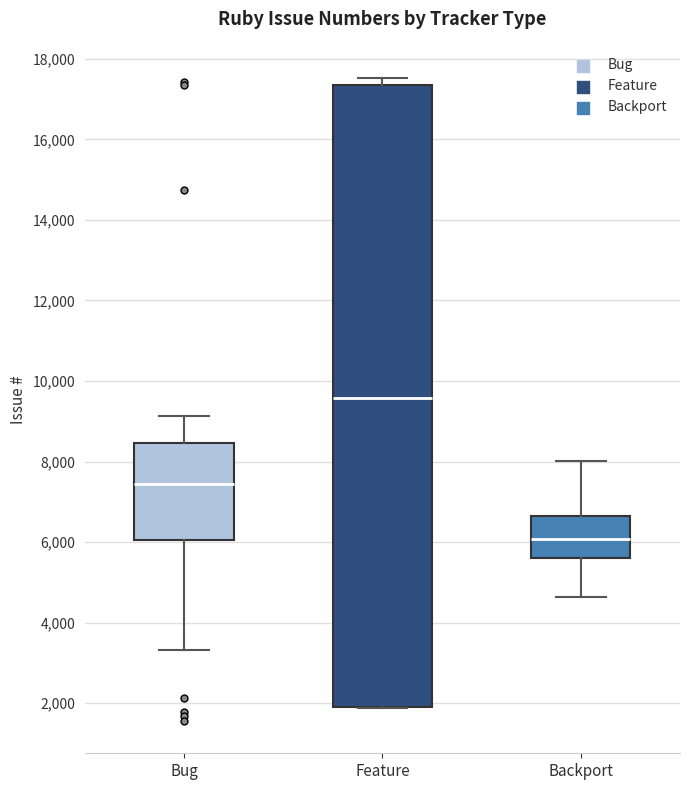

Reading left to right, transcribe this box plot: for each box, give where its median line is, the range the box spans, and where its two whiskers end, as read against the y-axis. The values are not printed on the chart, so give them approximately, as read against the axis.

Bug: median 7400, box 6000 to 8400, whiskers 3400 to 9200
Feature: median 9600, box 1800 to 17400, whiskers 1800 to 17600
Backport: median 6000, box 5600 to 6600, whiskers 4600 to 8000